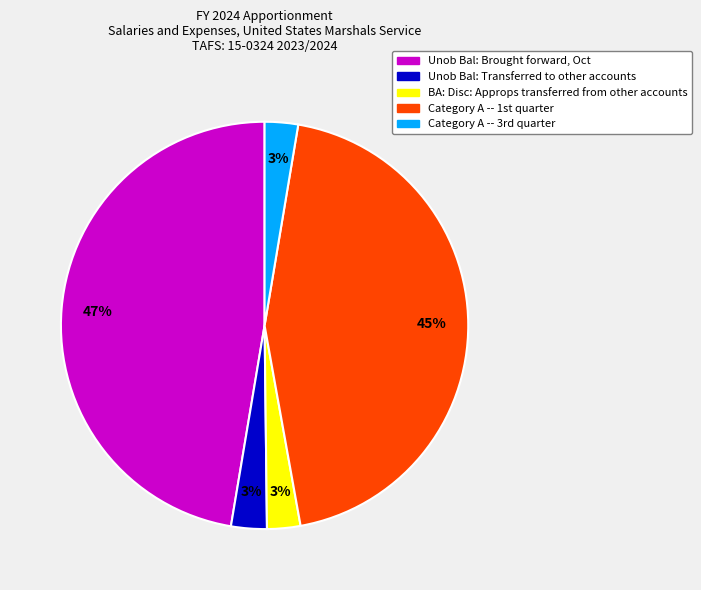

True or false: BA: Disc: Approps transferred from other accounts accounts for 3% of the total.

True